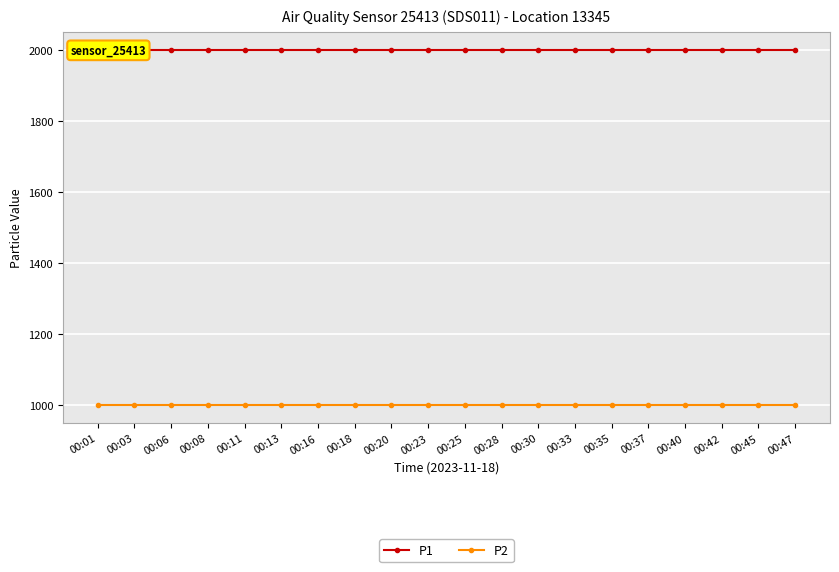

What is the value of the P2 point at the 19th from the left?

999.9